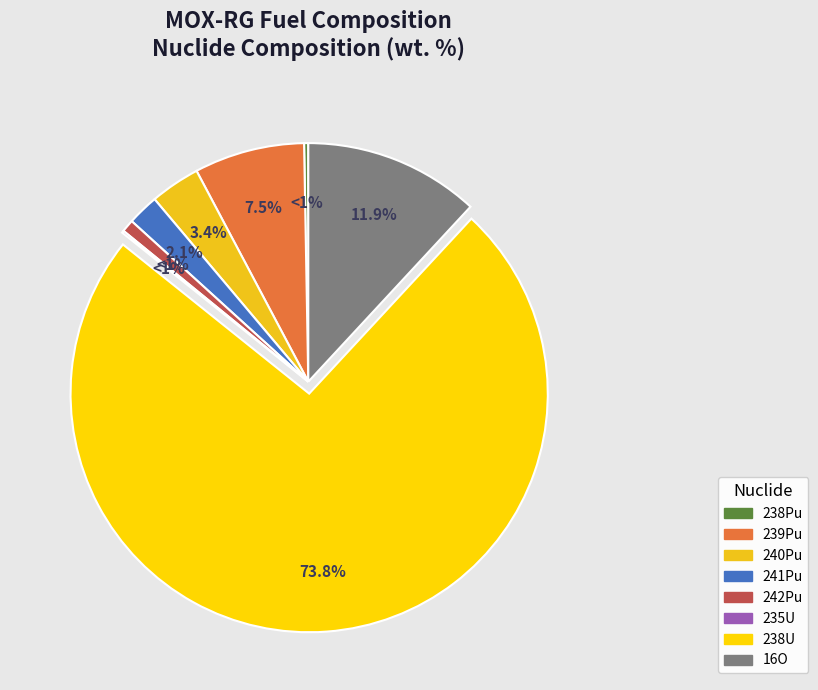

Which category has the smallest portion of the pie?

235U